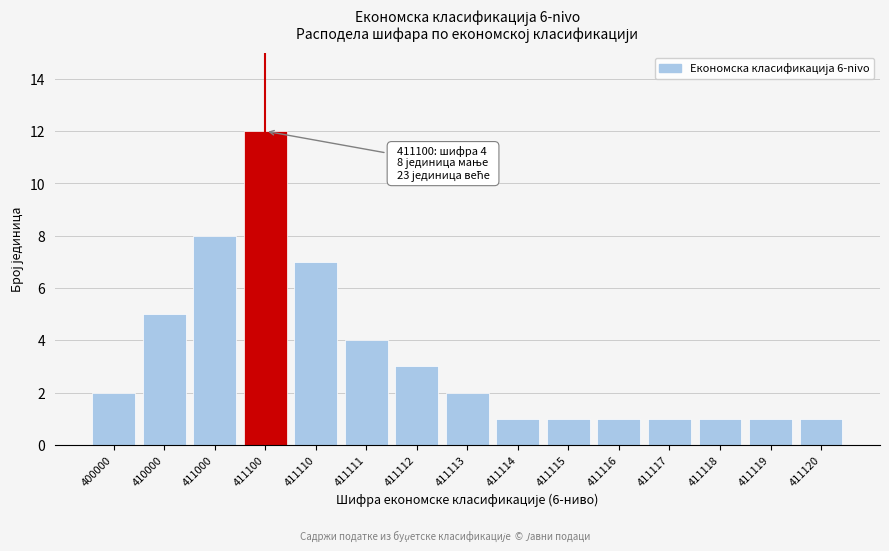

Reading right to left, list all the values displayed in this chart.

1	1	1	1	1	1	1	2	3	4	7	12	8	5	2